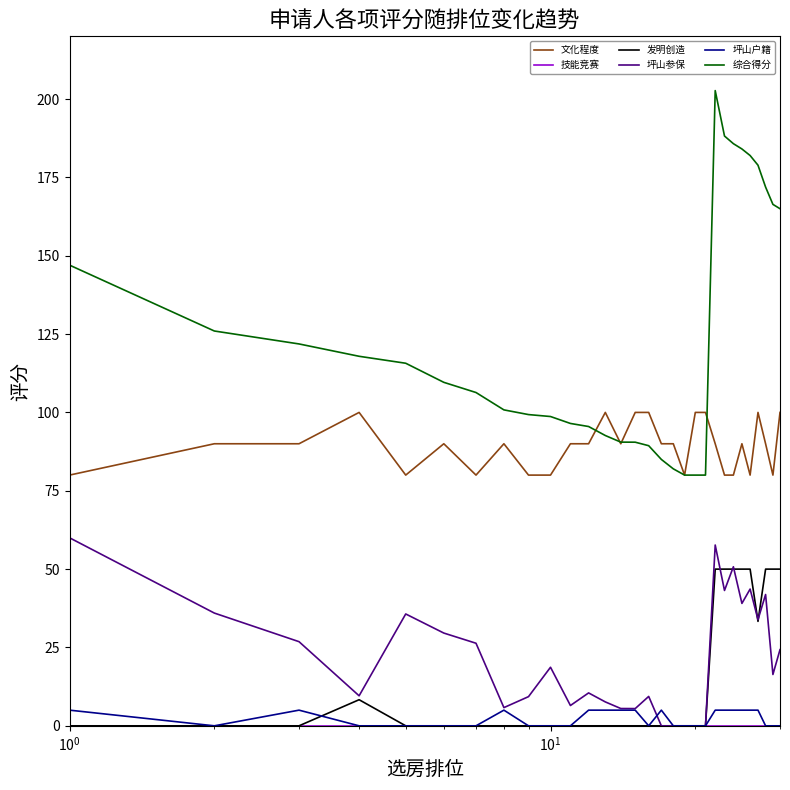

What is the greatest value displayed?

202.7